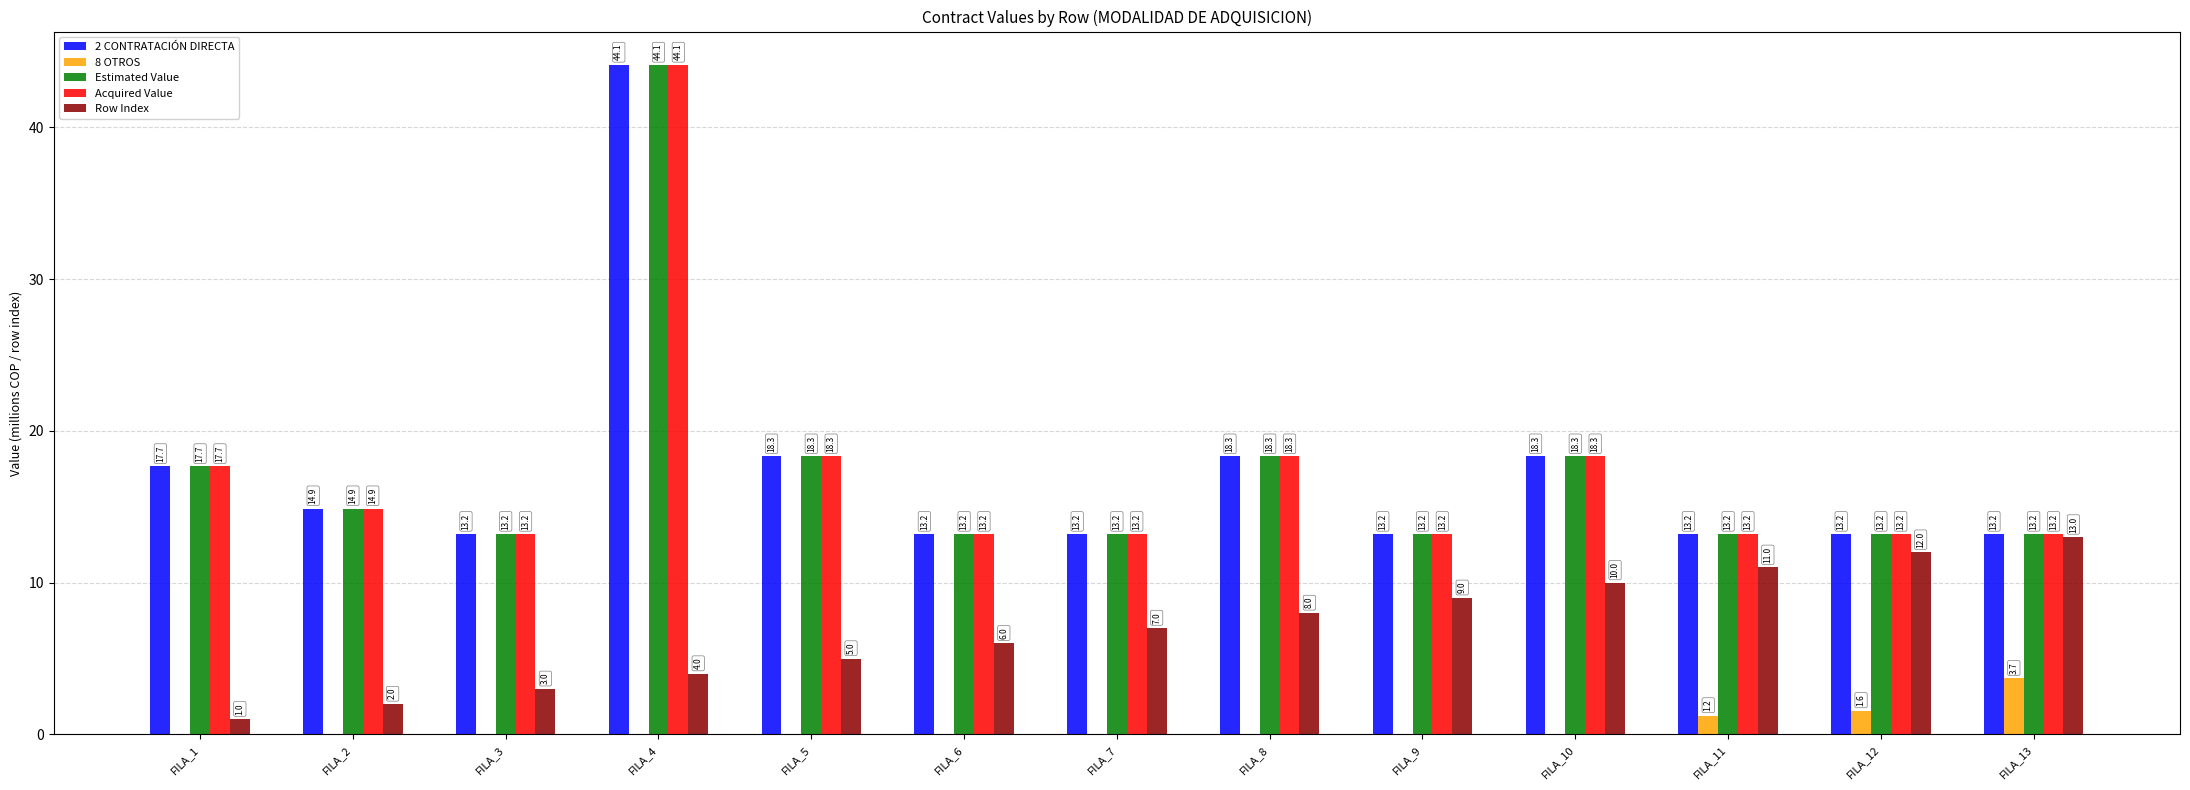

What is the sum of all Acquired Value values?

224.0